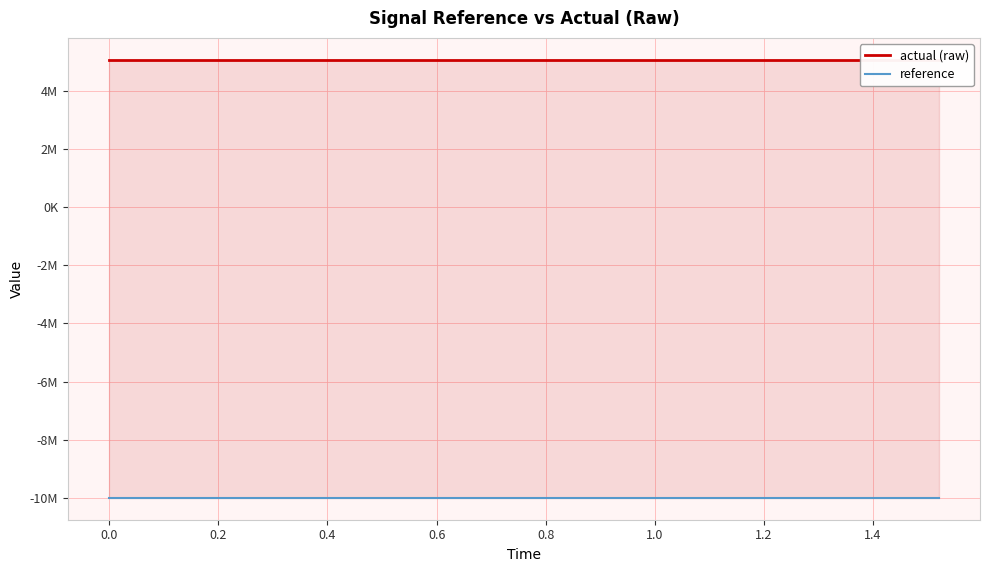

Is it true that actual (raw) equals 2348181.2 at 1.0?

False